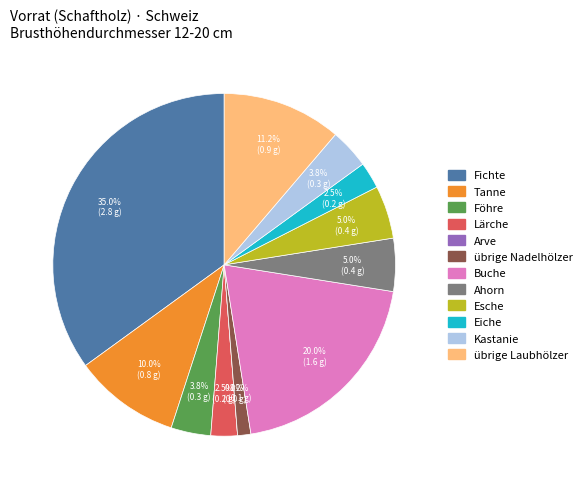

How many slices are in this pie chart?

12